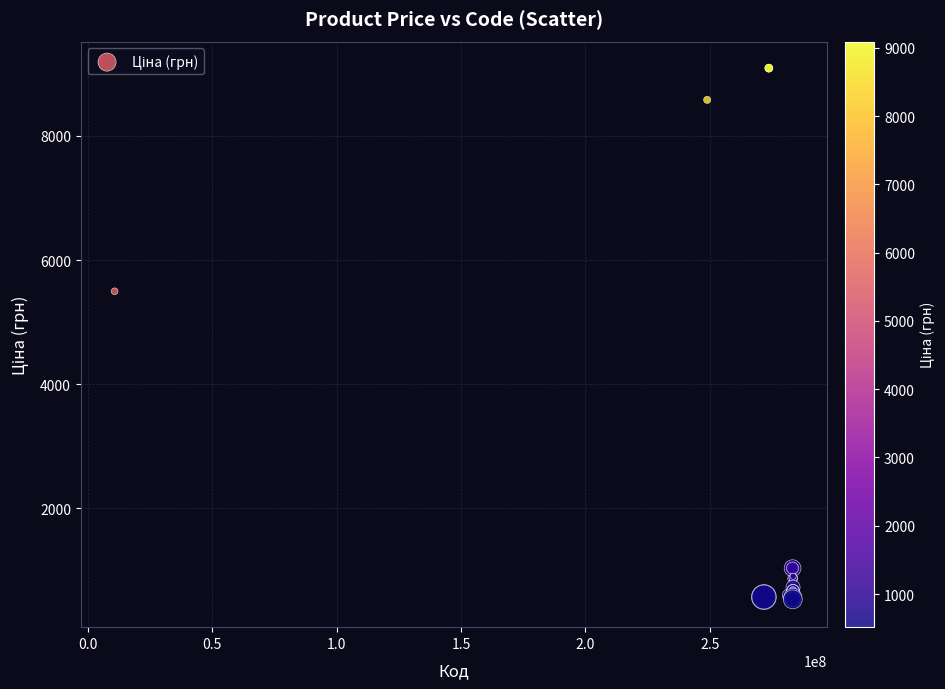

What Y value in the scatter plot is closest to 4803?

5497.3